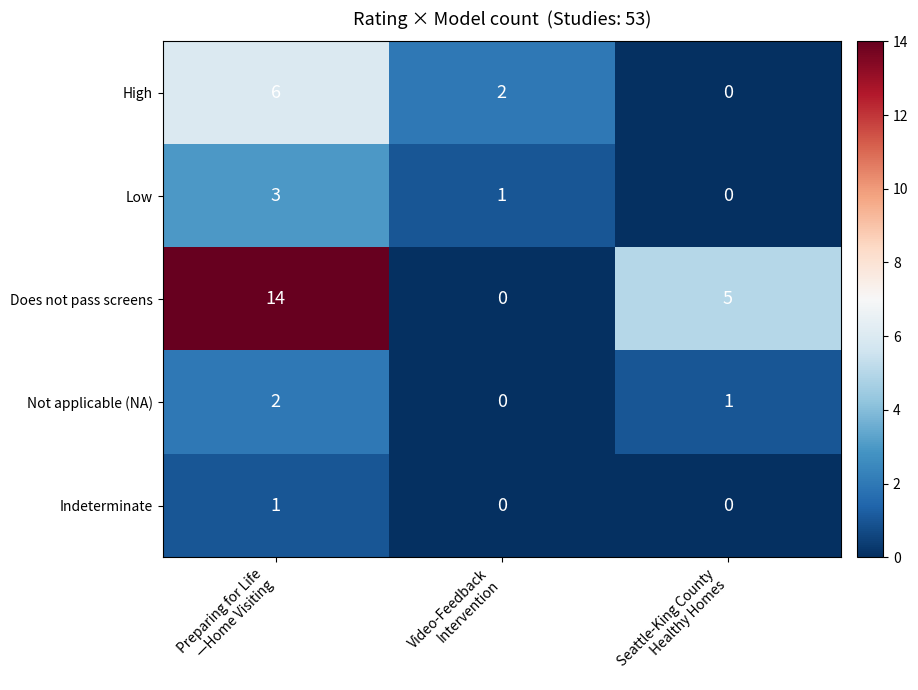

How many categories are shown in the chart?

3